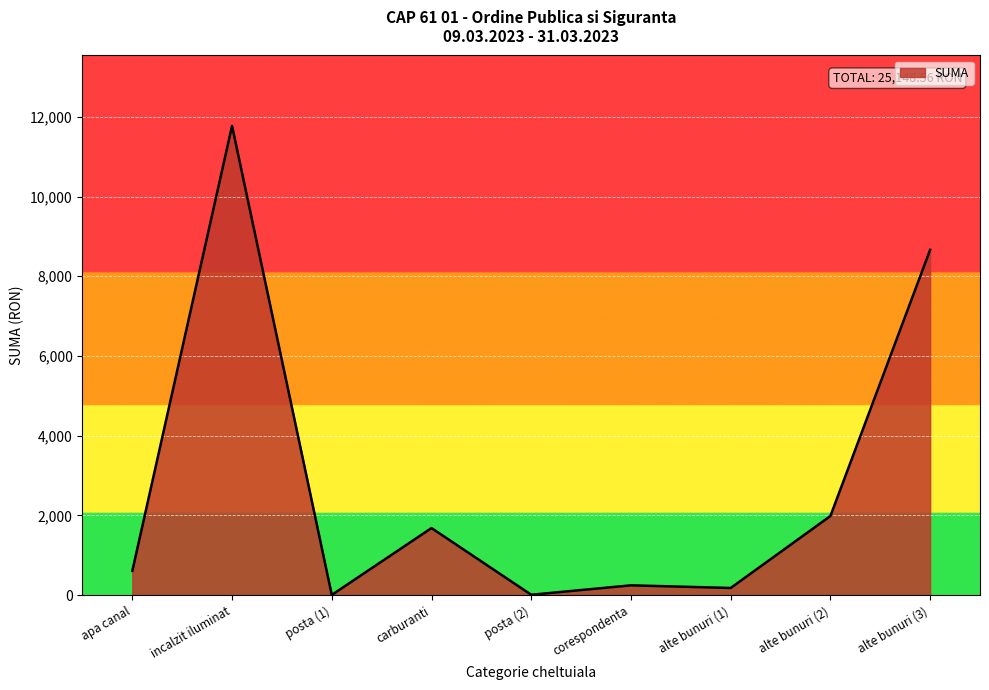

Where is the first local minimum?

posta (1)